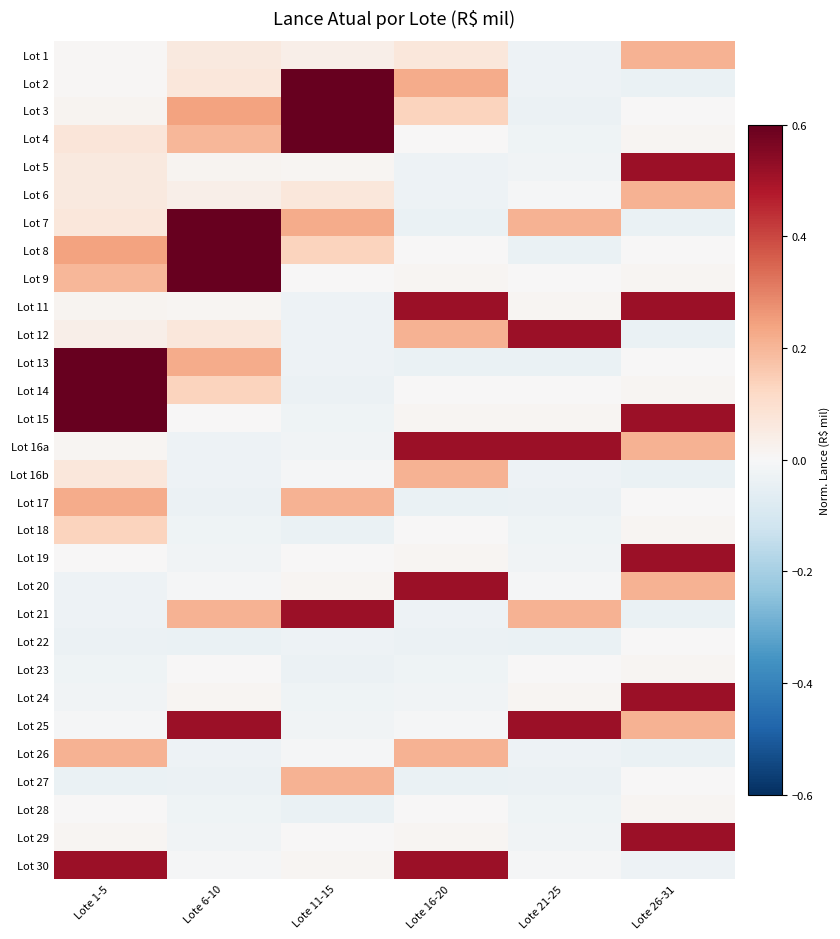

Reading right to left, what are all the values shown in this chart?

Lot 1: Lote 26-31=0.2	Lote 21-25=-0.0	Lote 16-20=0.1	Lote 11-15=0.0	Lote 6-10=0.1	Lote 1-5=0.0
Lot 2: Lote 26-31=-0.0	Lote 21-25=-0.0	Lote 16-20=0.2	Lote 11-15=1.0	Lote 6-10=0.1	Lote 1-5=0.0
Lot 3: Lote 26-31=0.0	Lote 21-25=-0.0	Lote 16-20=0.1	Lote 11-15=0.8	Lote 6-10=0.2	Lote 1-5=0.0
Lot 4: Lote 26-31=0.0	Lote 21-25=-0.0	Lote 16-20=0.0	Lote 11-15=0.7	Lote 6-10=0.2	Lote 1-5=0.1
Lot 5: Lote 26-31=0.5	Lote 21-25=-0.0	Lote 16-20=-0.0	Lote 11-15=0.0	Lote 6-10=0.0	Lote 1-5=0.1
Lot 6: Lote 26-31=0.2	Lote 21-25=-0.0	Lote 16-20=-0.0	Lote 11-15=0.1	Lote 6-10=0.0	Lote 1-5=0.1
Lot 7: Lote 26-31=-0.0	Lote 21-25=0.2	Lote 16-20=-0.0	Lote 11-15=0.2	Lote 6-10=1.0	Lote 1-5=0.1
Lot 8: Lote 26-31=0.0	Lote 21-25=-0.0	Lote 16-20=0.0	Lote 11-15=0.1	Lote 6-10=0.8	Lote 1-5=0.2
Lot 9: Lote 26-31=0.0	Lote 21-25=0.0	Lote 16-20=0.0	Lote 11-15=0.0	Lote 6-10=0.7	Lote 1-5=0.2
Lot 11: Lote 26-31=0.5	Lote 21-25=0.0	Lote 16-20=0.5	Lote 11-15=-0.0	Lote 6-10=0.0	Lote 1-5=0.0
Lot 12: Lote 26-31=-0.0	Lote 21-25=0.5	Lote 16-20=0.2	Lote 11-15=-0.0	Lote 6-10=0.1	Lote 1-5=0.0
Lot 13: Lote 26-31=0.0	Lote 21-25=-0.0	Lote 16-20=-0.0	Lote 11-15=-0.0	Lote 6-10=0.2	Lote 1-5=1.0
Lot 14: Lote 26-31=0.0	Lote 21-25=0.0	Lote 16-20=0.0	Lote 11-15=-0.0	Lote 6-10=0.1	Lote 1-5=0.8
Lot 15: Lote 26-31=0.5	Lote 21-25=0.0	Lote 16-20=0.0	Lote 11-15=-0.0	Lote 6-10=0.0	Lote 1-5=0.7
Lot 16a: Lote 26-31=0.2	Lote 21-25=0.5	Lote 16-20=0.5	Lote 11-15=-0.0	Lote 6-10=-0.0	Lote 1-5=0.0
Lot 16b: Lote 26-31=-0.0	Lote 21-25=-0.0	Lote 16-20=0.2	Lote 11-15=-0.0	Lote 6-10=-0.0	Lote 1-5=0.1
Lot 17: Lote 26-31=0.0	Lote 21-25=-0.0	Lote 16-20=-0.0	Lote 11-15=0.2	Lote 6-10=-0.0	Lote 1-5=0.2
Lot 18: Lote 26-31=0.0	Lote 21-25=-0.0	Lote 16-20=0.0	Lote 11-15=-0.0	Lote 6-10=-0.0	Lote 1-5=0.1
Lot 19: Lote 26-31=0.5	Lote 21-25=-0.0	Lote 16-20=0.0	Lote 11-15=0.0	Lote 6-10=-0.0	Lote 1-5=0.0
Lot 20: Lote 26-31=0.2	Lote 21-25=-0.0	Lote 16-20=0.5	Lote 11-15=0.0	Lote 6-10=-0.0	Lote 1-5=-0.0
Lot 21: Lote 26-31=-0.0	Lote 21-25=0.2	Lote 16-20=-0.0	Lote 11-15=0.5	Lote 6-10=0.2	Lote 1-5=-0.0
Lot 22: Lote 26-31=0.0	Lote 21-25=-0.0	Lote 16-20=-0.0	Lote 11-15=-0.0	Lote 6-10=-0.0	Lote 1-5=-0.0
Lot 23: Lote 26-31=0.0	Lote 21-25=0.0	Lote 16-20=-0.0	Lote 11-15=-0.0	Lote 6-10=0.0	Lote 1-5=-0.0
Lot 24: Lote 26-31=0.5	Lote 21-25=0.0	Lote 16-20=-0.0	Lote 11-15=-0.0	Lote 6-10=0.0	Lote 1-5=-0.0
Lot 25: Lote 26-31=0.2	Lote 21-25=0.5	Lote 16-20=-0.0	Lote 11-15=-0.0	Lote 6-10=0.5	Lote 1-5=-0.0
Lot 26: Lote 26-31=-0.0	Lote 21-25=-0.0	Lote 16-20=0.2	Lote 11-15=-0.0	Lote 6-10=-0.0	Lote 1-5=0.2
Lot 27: Lote 26-31=0.0	Lote 21-25=-0.0	Lote 16-20=-0.0	Lote 11-15=0.2	Lote 6-10=-0.0	Lote 1-5=-0.0
Lot 28: Lote 26-31=0.0	Lote 21-25=-0.0	Lote 16-20=0.0	Lote 11-15=-0.0	Lote 6-10=-0.0	Lote 1-5=0.0
Lot 29: Lote 26-31=0.5	Lote 21-25=-0.0	Lote 16-20=0.0	Lote 11-15=0.0	Lote 6-10=-0.0	Lote 1-5=0.0
Lot 30: Lote 26-31=-0.0	Lote 21-25=-0.0	Lote 16-20=0.5	Lote 11-15=0.0	Lote 6-10=-0.0	Lote 1-5=0.5